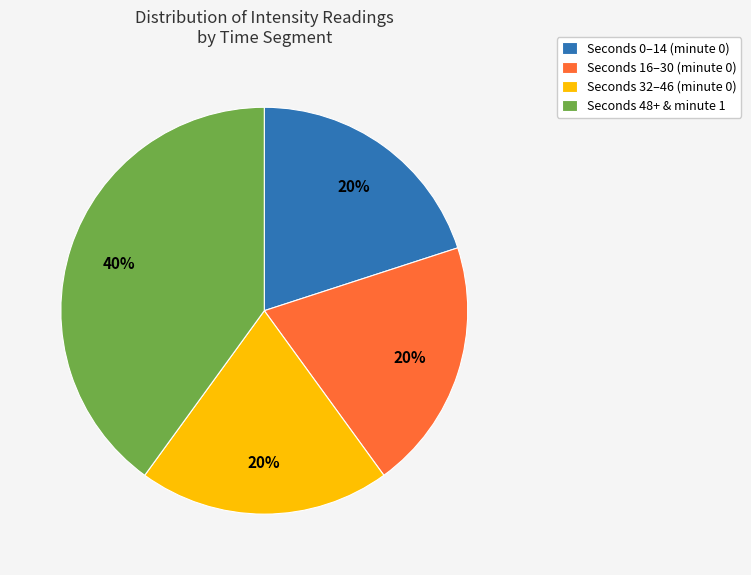

How many segments does this pie chart have?

4